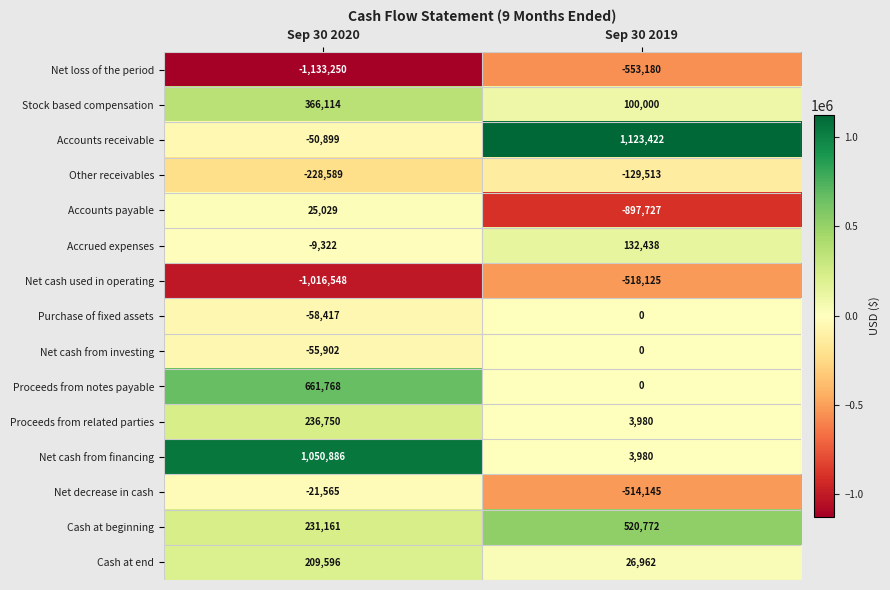

Which label corresponds to the smallest value in the chart?

Sep 30 2020